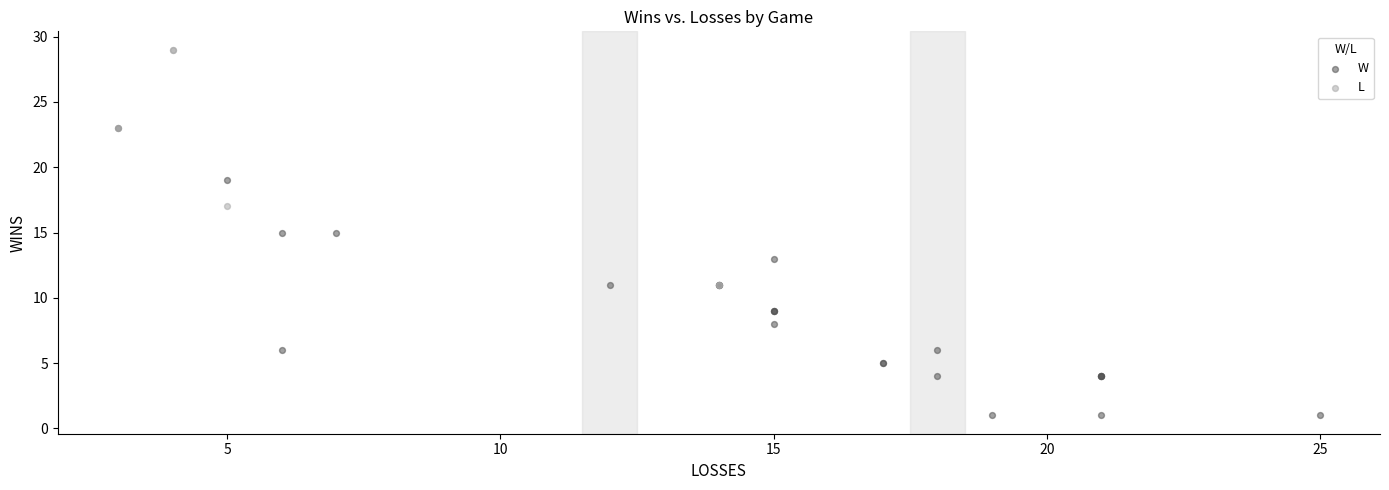

Which series contains the lowest Y value?

W